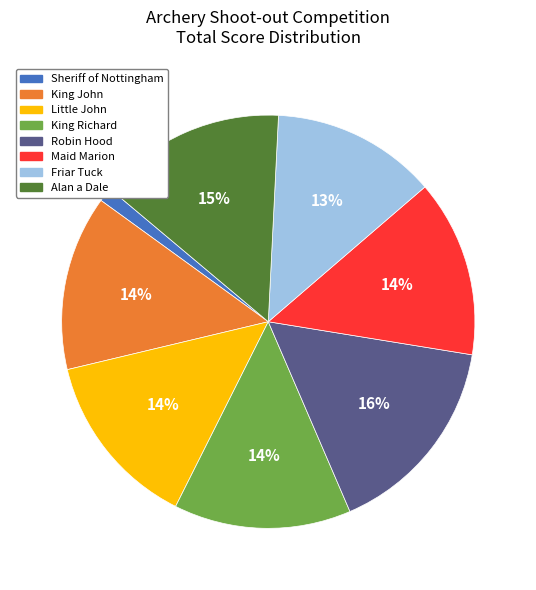

Which slice is the smallest?

Sheriff of Nottingham